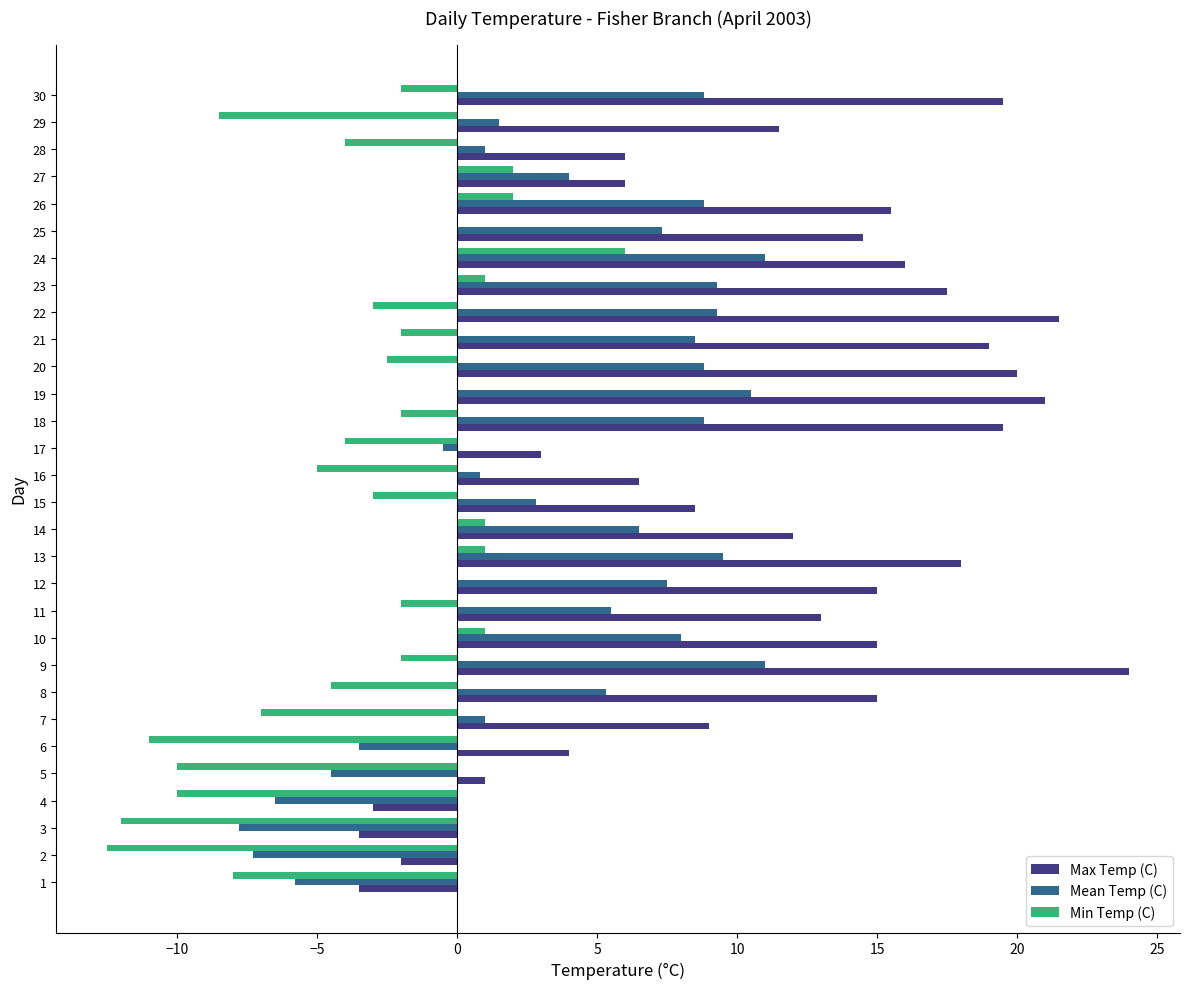

True or false: Max Temp (C) has a value of 3.3 at 27.

False